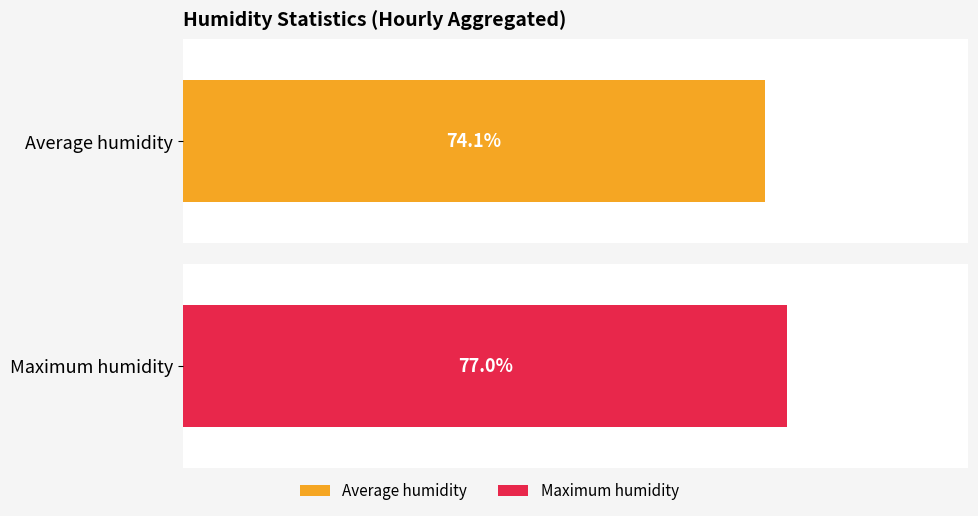

Which series has the widest spread of values?

Maximum humidity